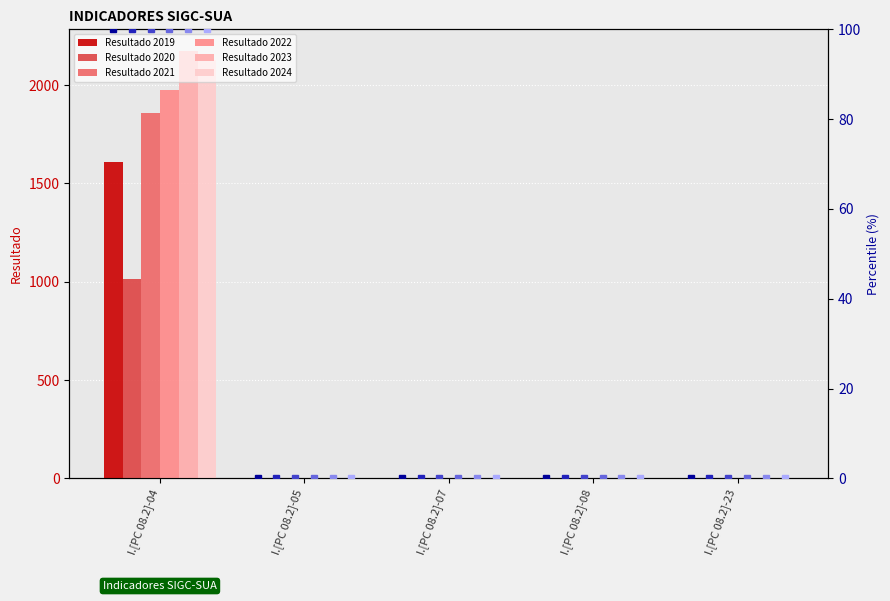

What is the spread (max minus min) of values at I.[PC 08.2]-04?

2075.0